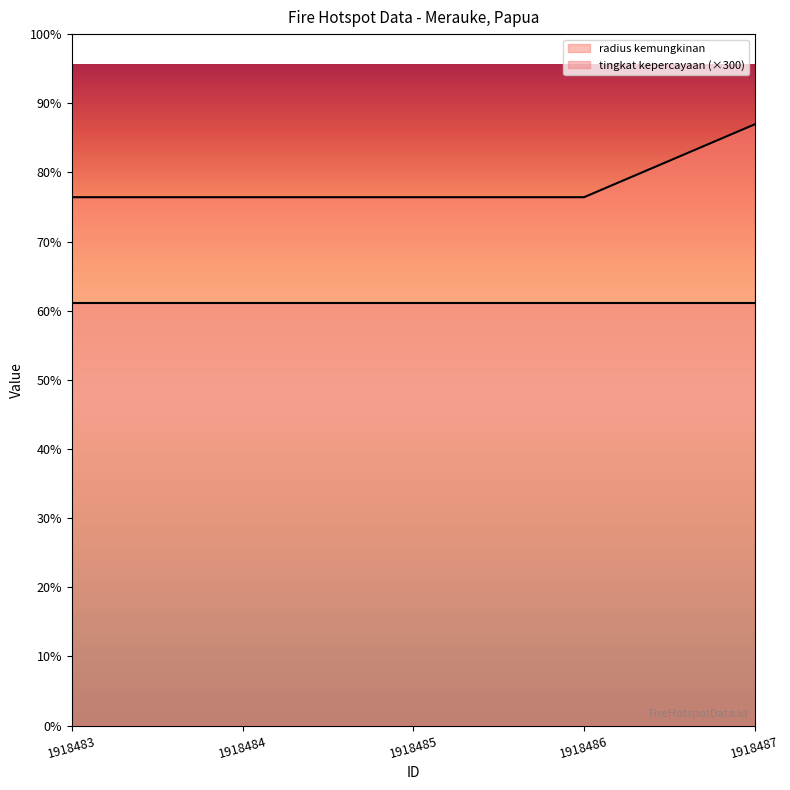

What is the ratio of the value at 1918487 to the value at 1918484?

1.1